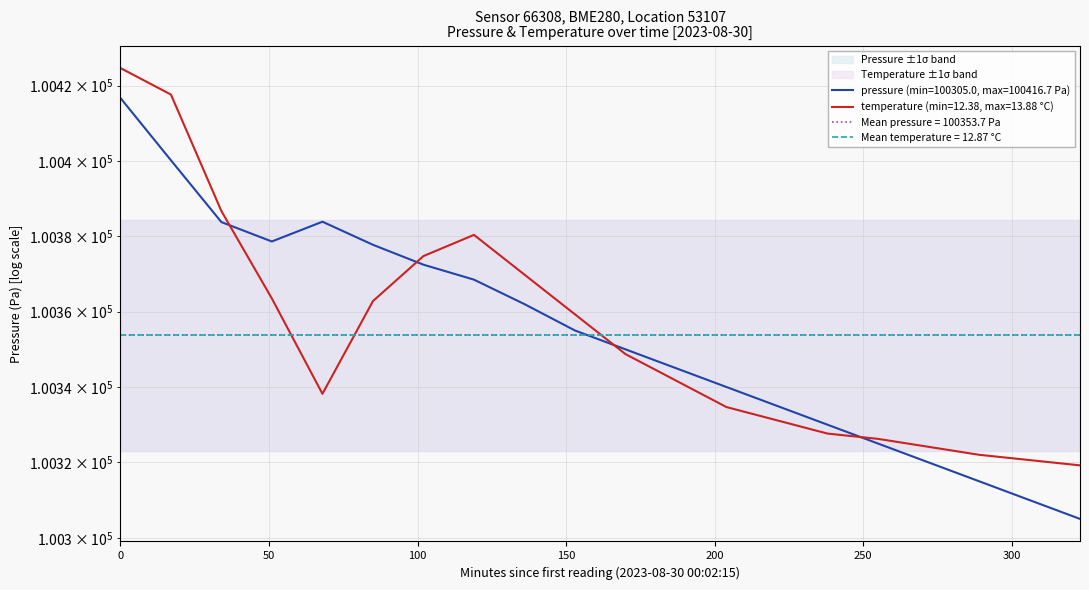

Is it true that temperature equals 100363.5 at 2023-08-30T00:53:12?

True